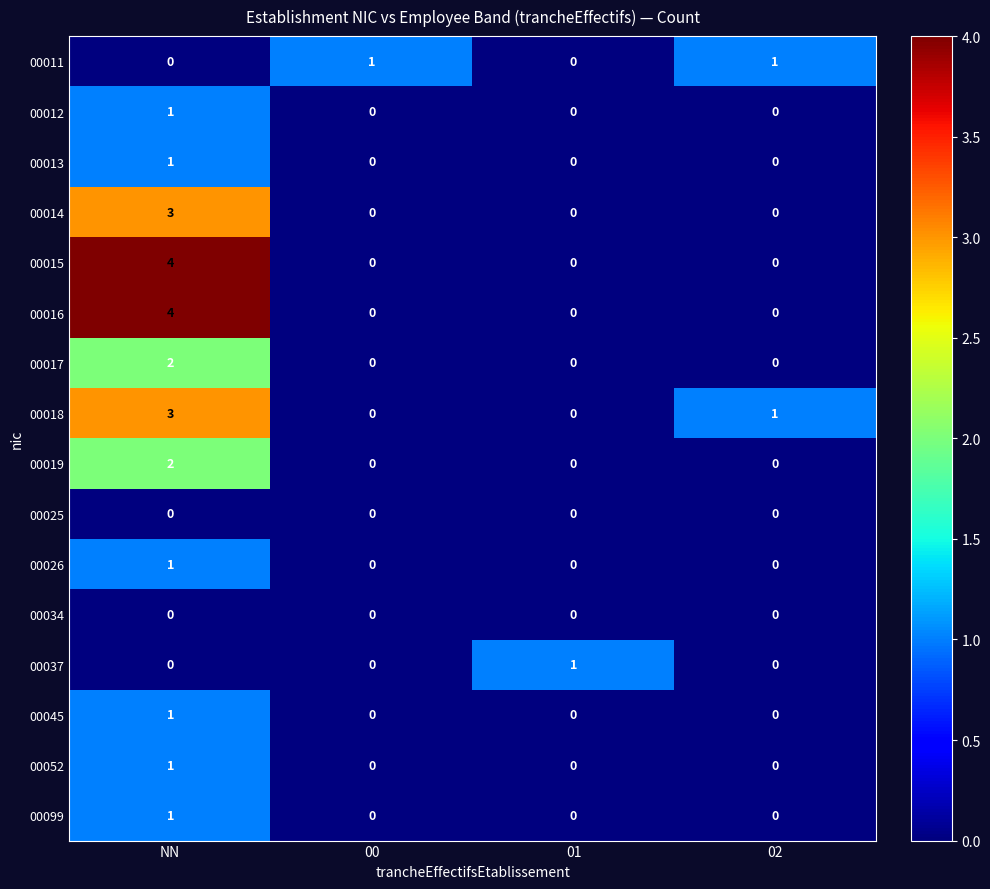

True or false: 00025 has a value of 0 at NN.

True